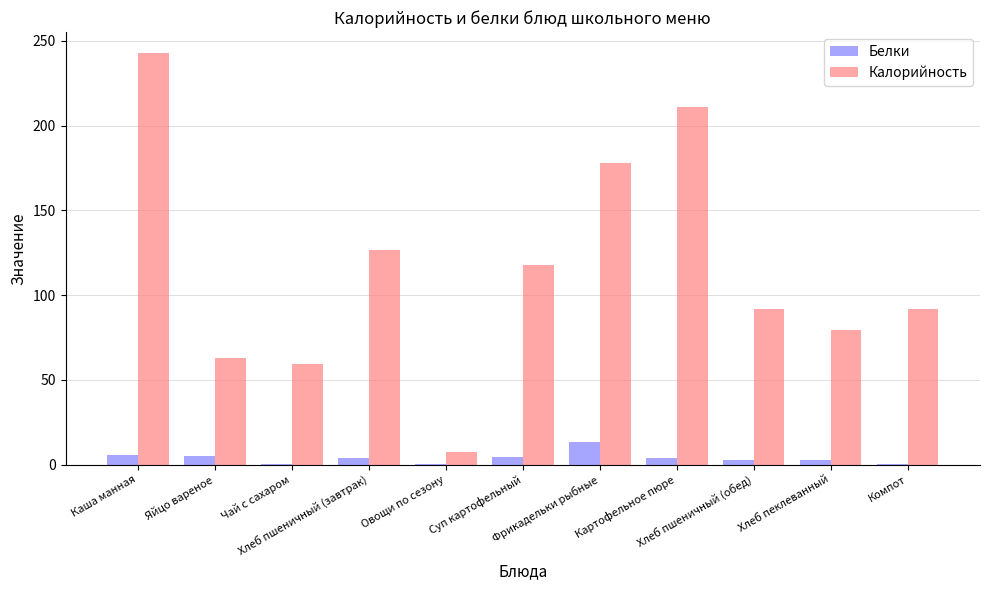

What is the maximum value shown in the chart?

243.0